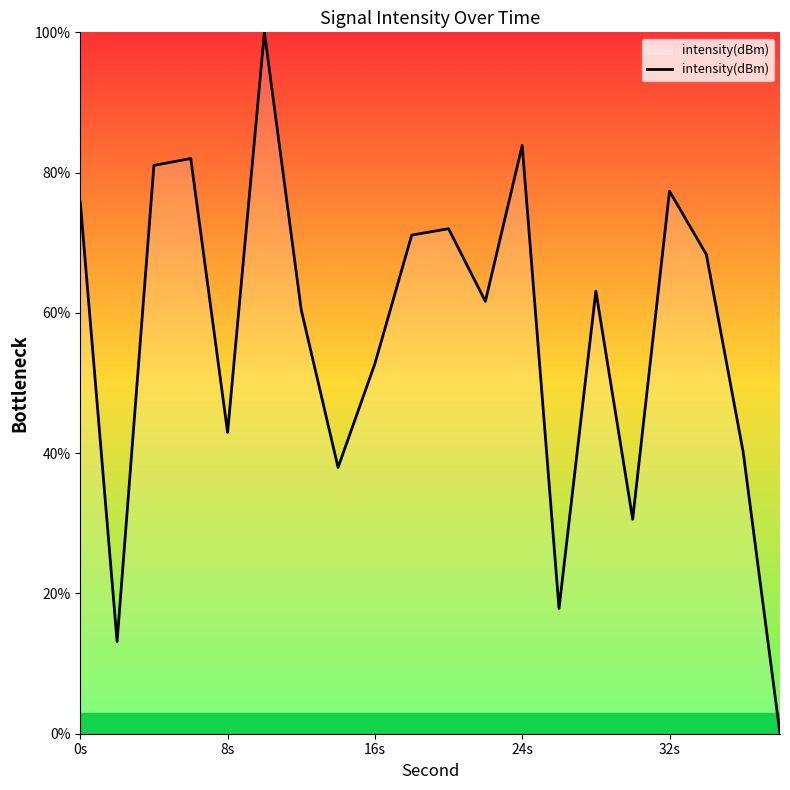

What is the difference between the maximum and minimum values?

100.0